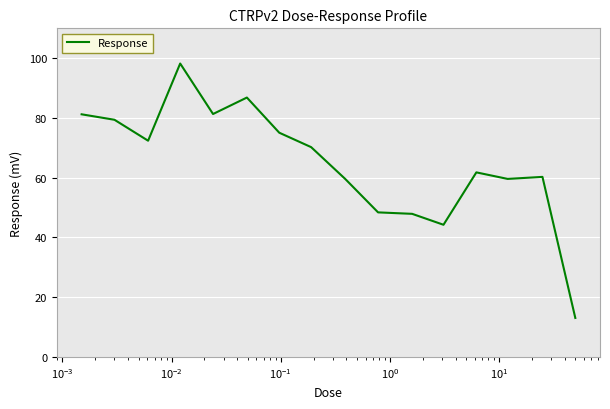

What is the difference between the maximum and minimum values?

85.2